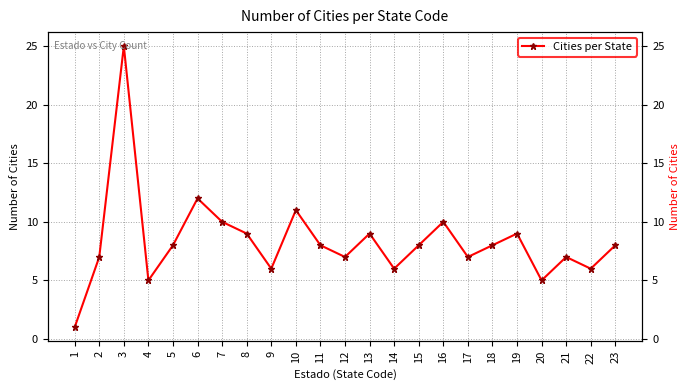

What is the value of the 4th point from the left?

5